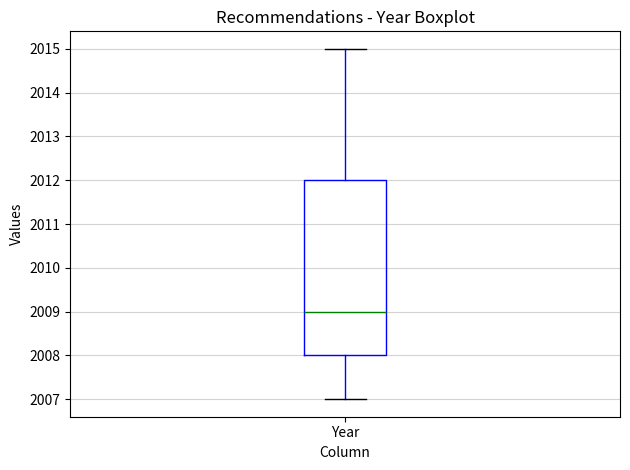

Transcribe this box plot: give where the median line is, the range the box spans, and where the two whiskers end, as read against the y-axis. The values are not printed on the chart, so give them approximately, as read against the axis.

median 2009, box 2008 to 2012, whiskers 2007 to 2015